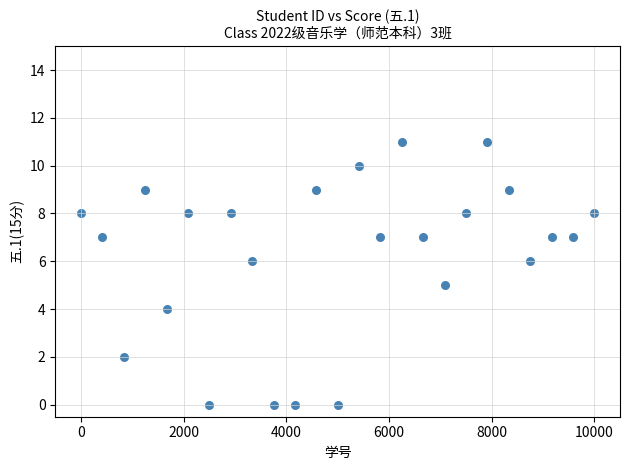

What is the range of Y values (max minus min)?

11